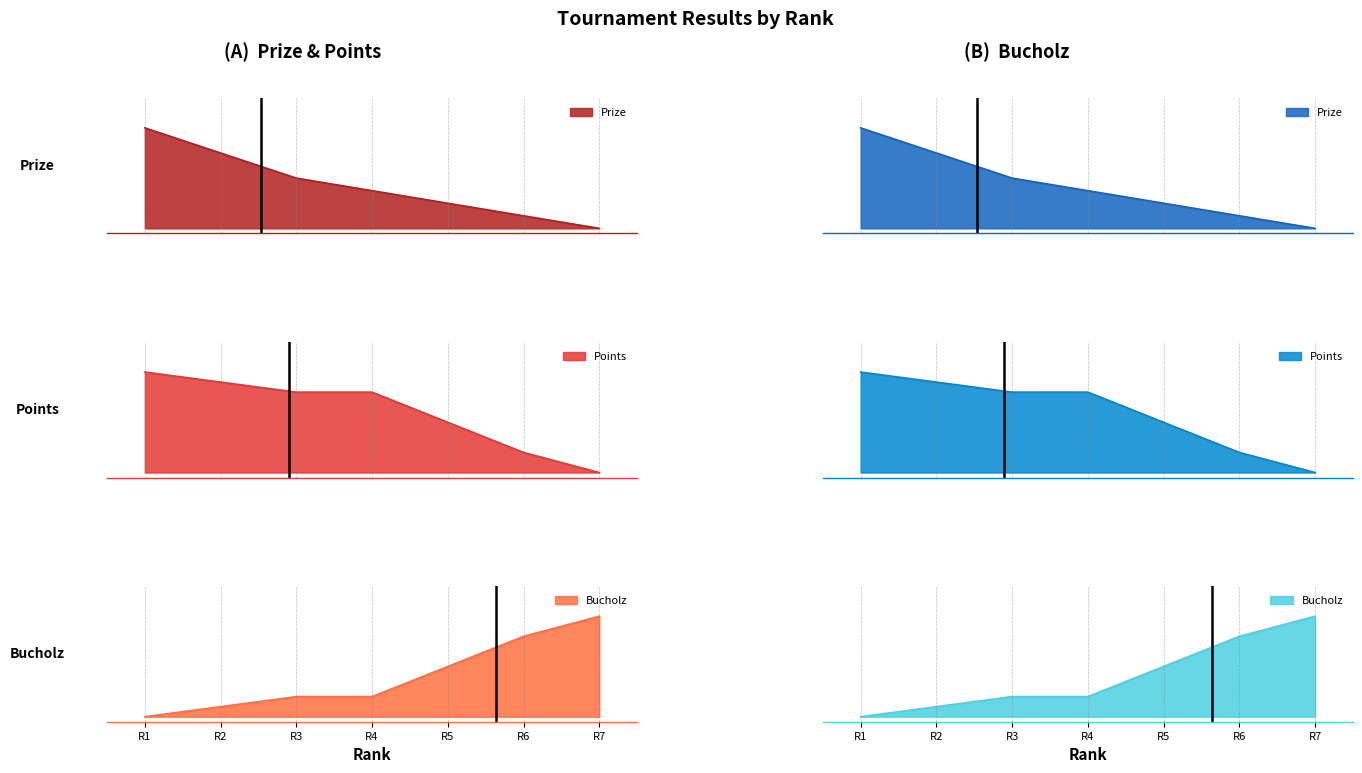

What is the average value of the Points series?

0.6